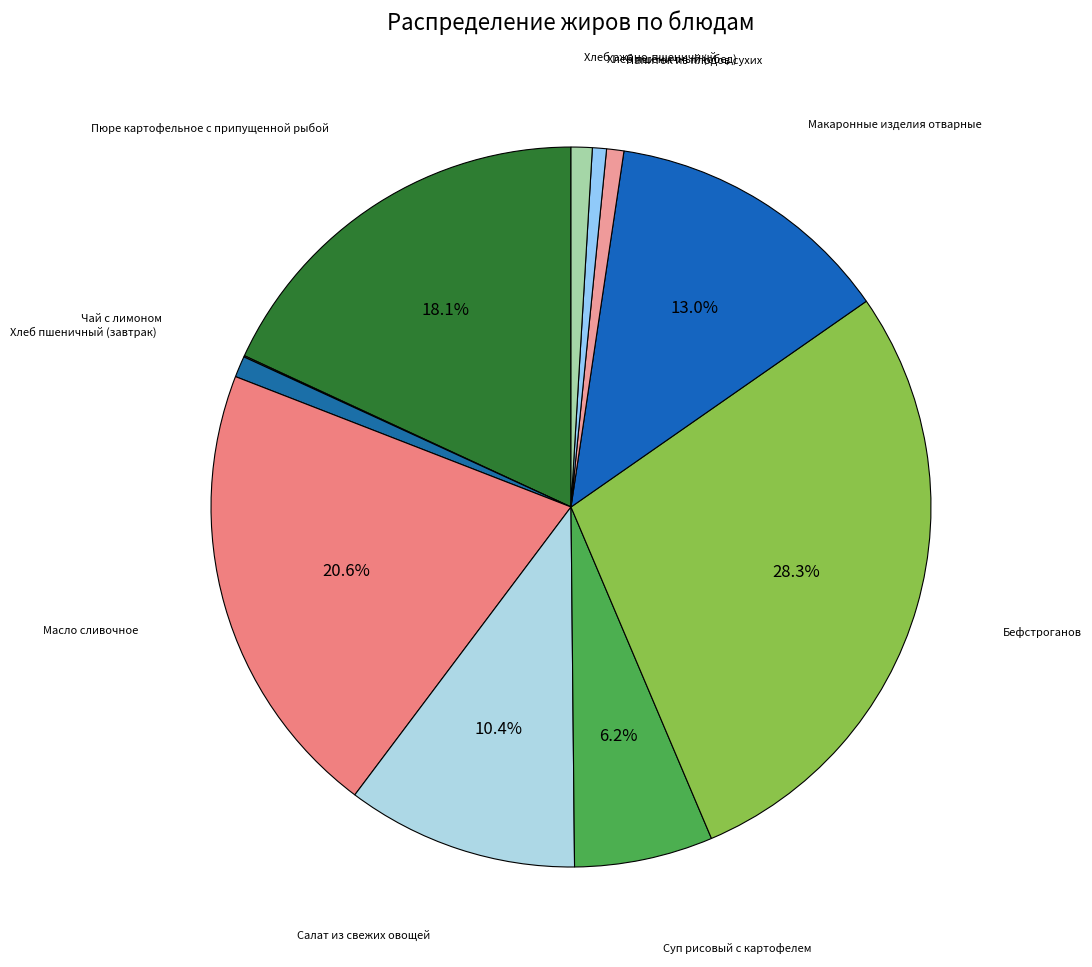

Rank the categories by value from lowest to highest.

Чай с лимоном, Хлеб пшеничный (обед), Напиток из плодов сухих, Хлеб пшеничный (завтрак), Хлеб ржано-пшеничный, Суп рисовый с картофелем, Салат из свежих овощей, Макаронные изделия отварные, Пюре картофельное с припущенной рыбой, Масло сливочное, Бефстроганов